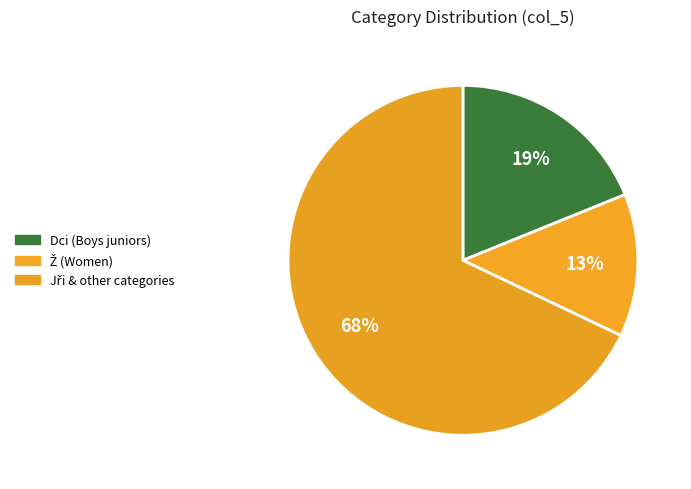

Which slice is the largest?

other